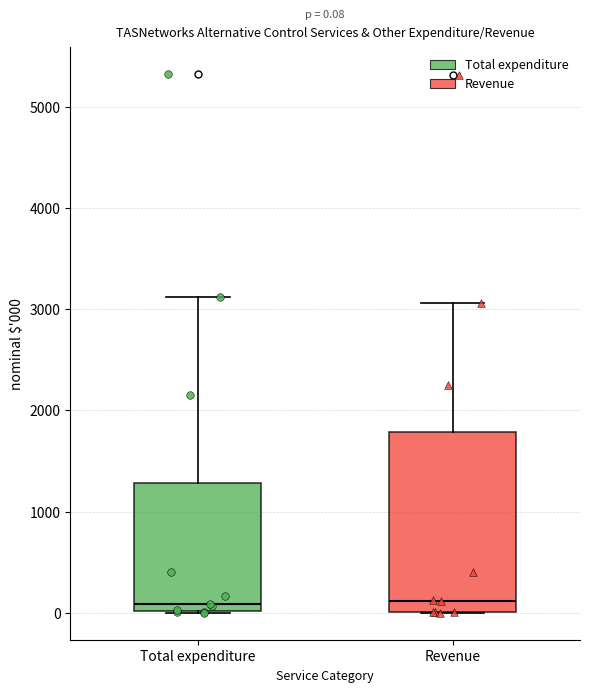

Comparing the boxes themselves (not the whiskers), which one is the tallest?

Revenue